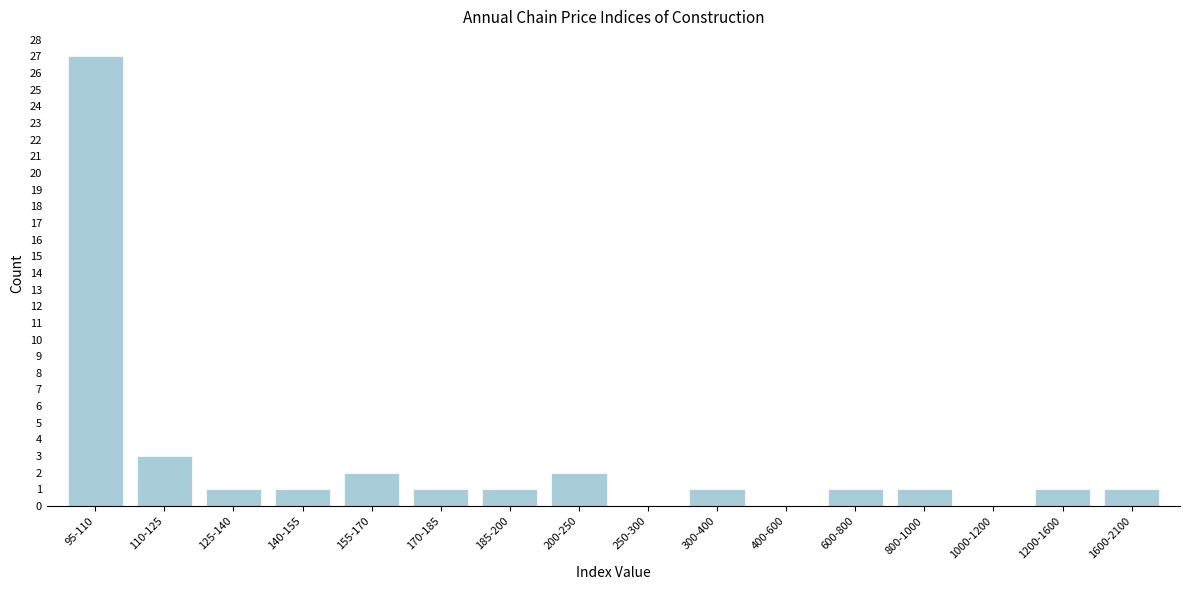

Reading left to right, transcribe all the data shown in this chart.

95-110=27	110-125=3	125-140=1	140-155=1	155-170=2	170-185=1	185-200=1	200-250=2	250-300=0	300-400=1	400-600=0	600-800=1	800-1000=1	1000-1200=0	1200-1600=1	1600-2100=1